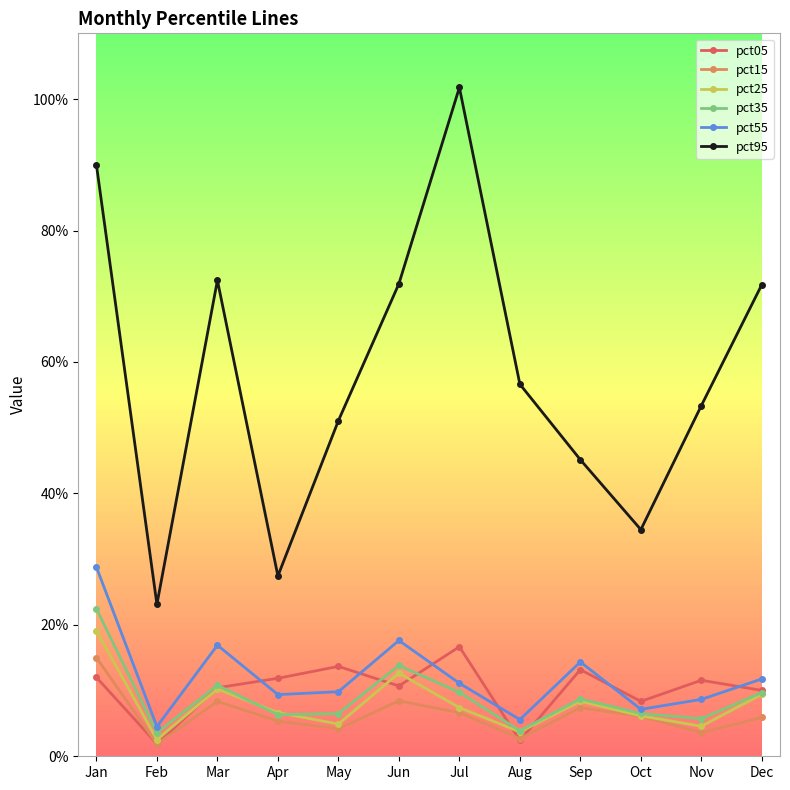

What is the sum of all pct25 values?

1.0